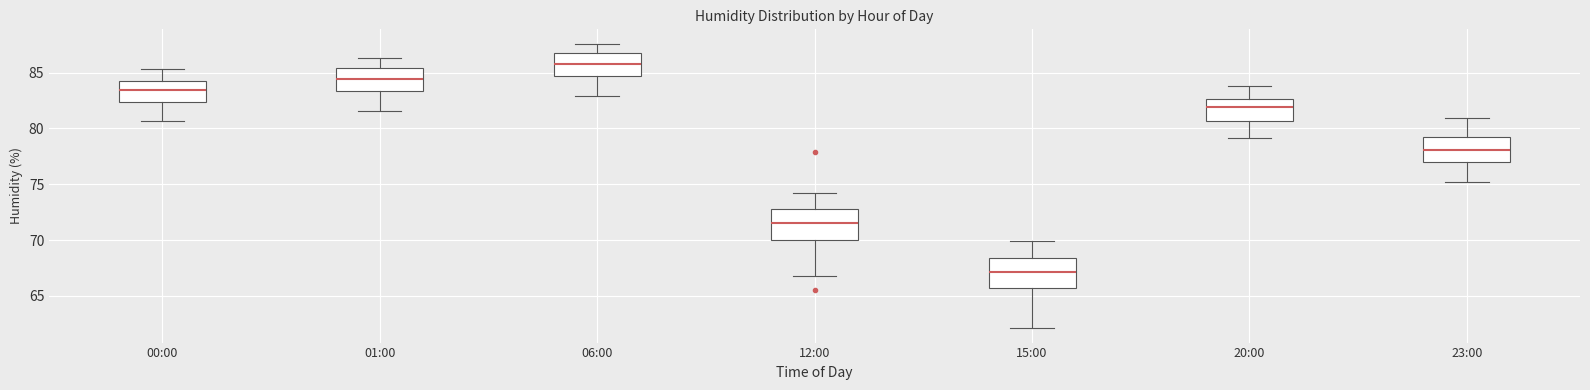

Reading left to right, transcribe this box plot: for each box, give where its median line is, the range the box spans, and where its two whiskers end, as read against the y-axis. The values are not printed on the chart, so give them approximately, as read against the axis.

00:00: median 83.5, box 82.5 to 84.5, whiskers 80.5 to 85.5
01:00: median 84.5, box 83.5 to 85.5, whiskers 81.5 to 86.5
06:00: median 86.0, box 84.5 to 86.5, whiskers 83.0 to 87.5
12:00: median 71.5, box 70.0 to 73.0, whiskers 67.0 to 74.0
15:00: median 67.0, box 65.5 to 68.5, whiskers 62.0 to 70.0
20:00: median 82.0, box 80.5 to 82.5, whiskers 79.0 to 84.0
23:00: median 78.0, box 77.0 to 79.0, whiskers 75.0 to 81.0